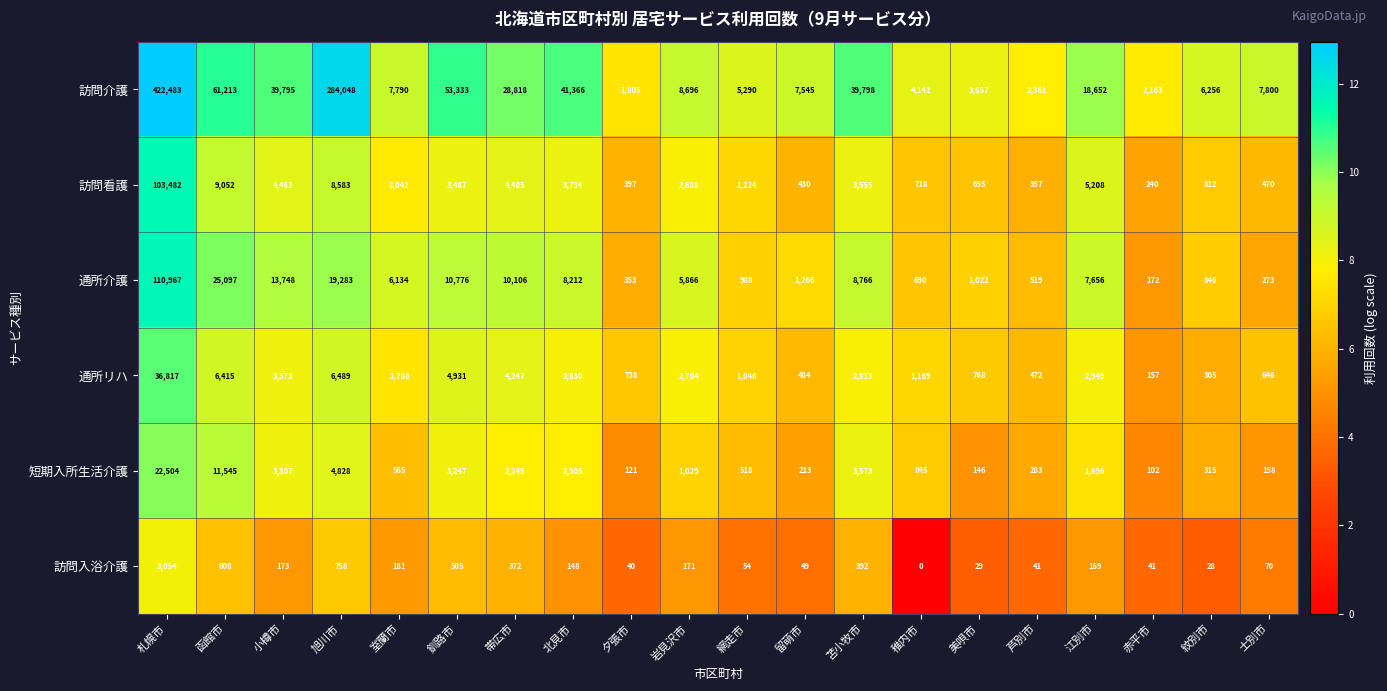

How many distinct data groups are displayed?

6